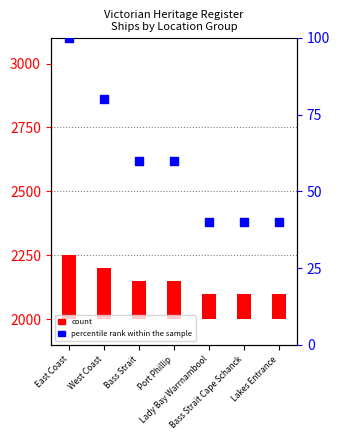

What is the total value across all series at Lady Bay Warrnambool?

140